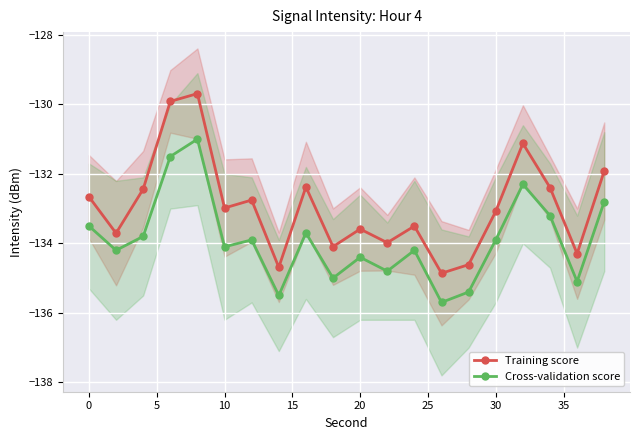

True or false: Cross-validation score and Training score cross at least once.

False